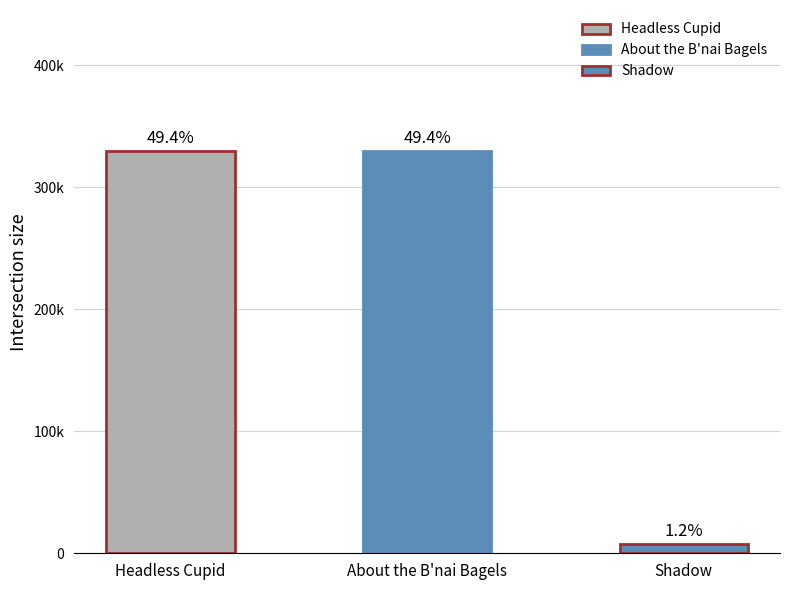

Are the bars grouped side by side (vs. stacked)?

No